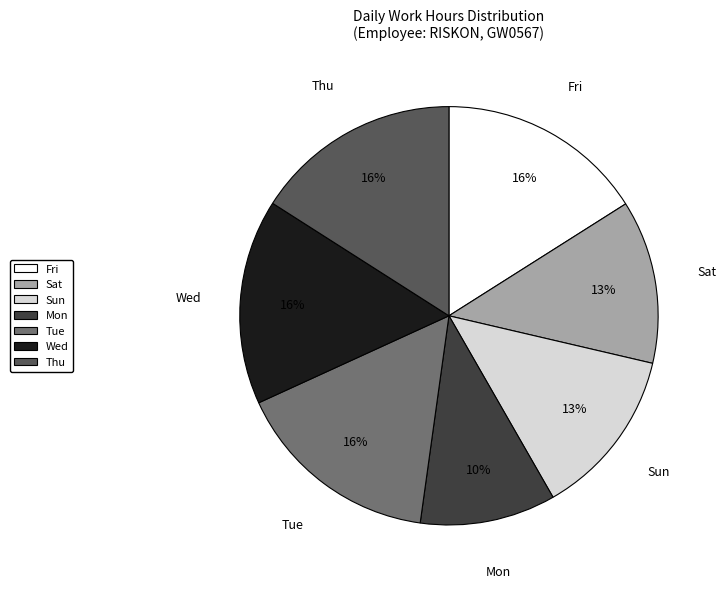

How many segments does this pie chart have?

7